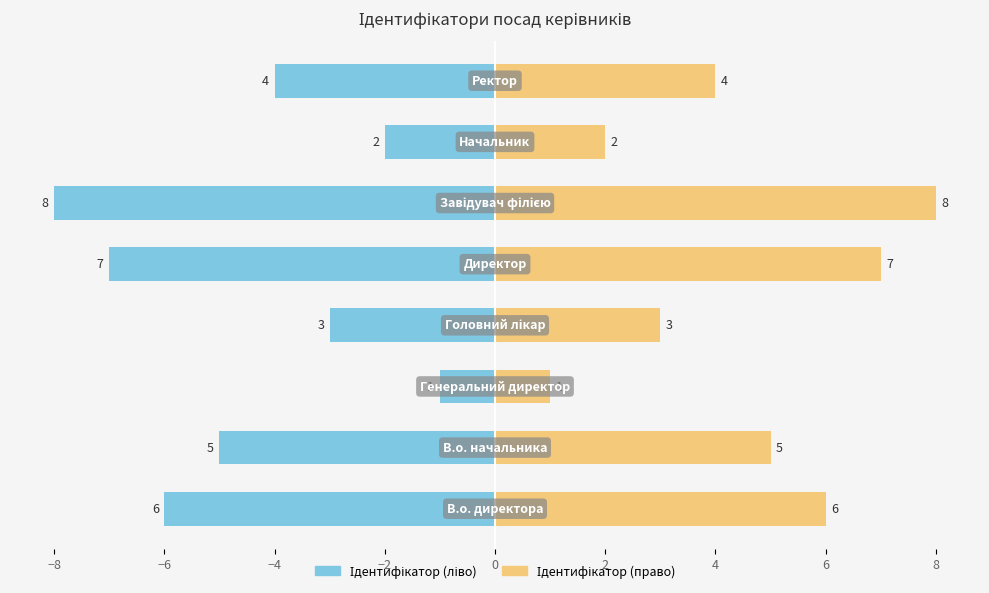

What position from the right is −2?

4